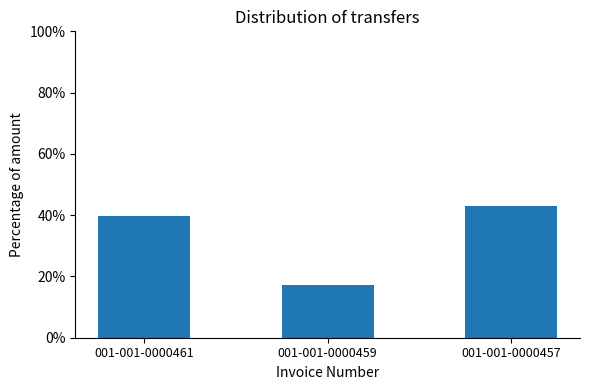

Rank the categories by value from highest to lowest.

001-001-0000457, 001-001-0000461, 001-001-0000459